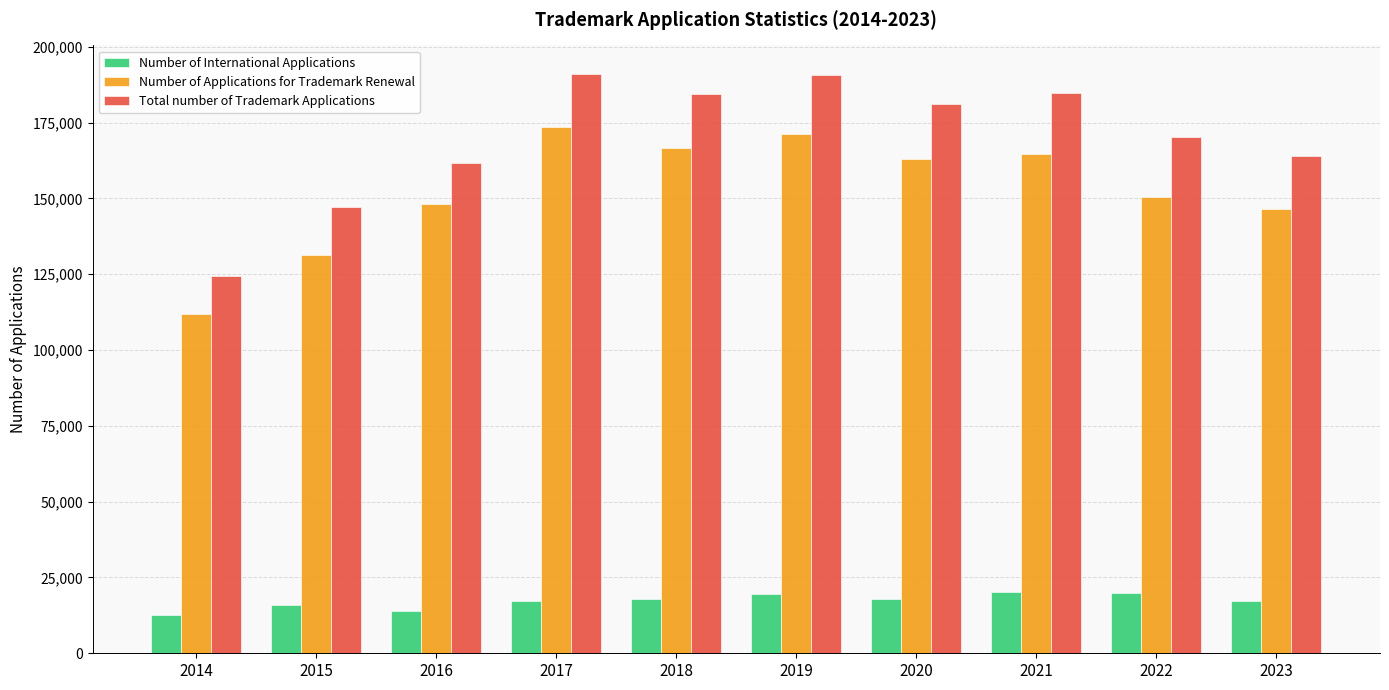

What are all the series names shown in the legend?

Number of International Applications, Number of Applications for Trademark Renewal, Total number of Trademark Applications